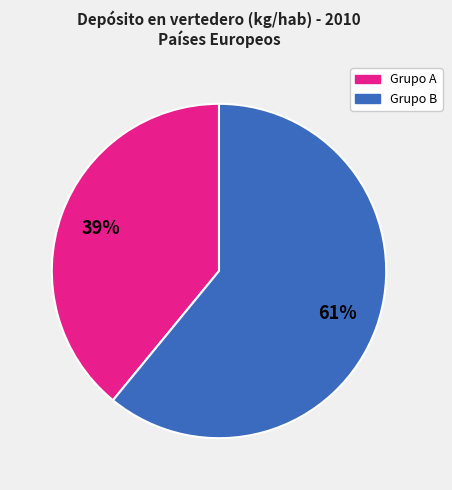

How many segments does this pie chart have?

2